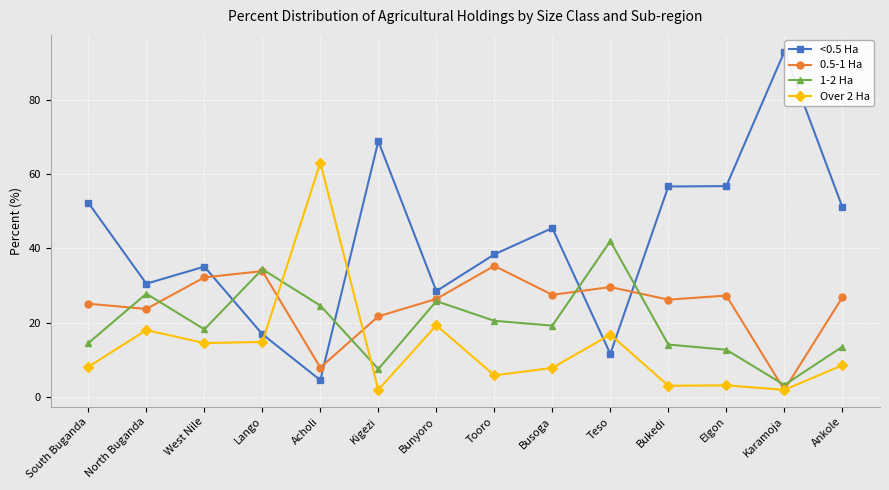

Does the chart have visible grid lines?

Yes